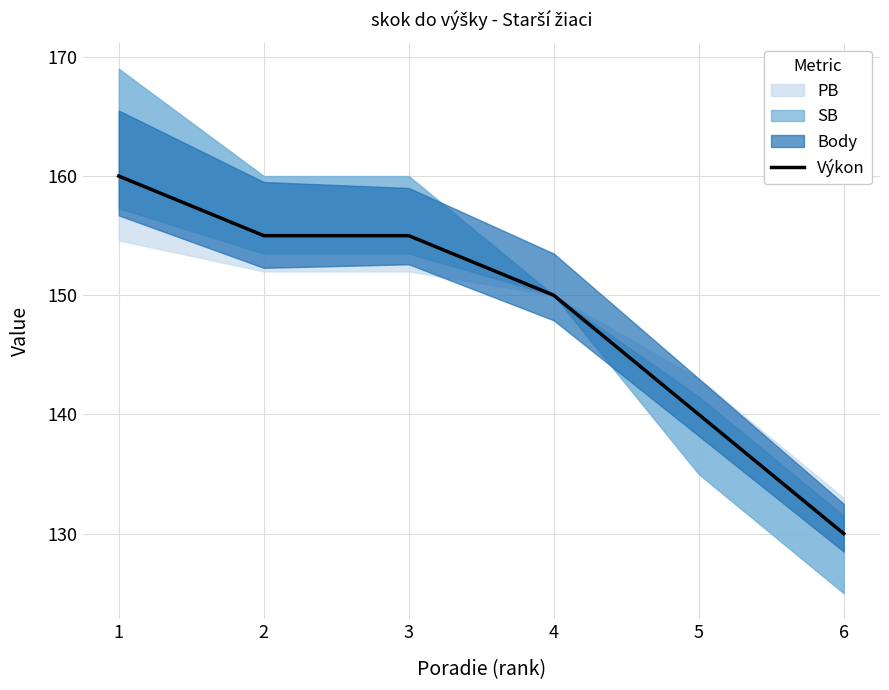

Reading right to left, what are all the values shown in this chart?

130	140	150	155	155	160